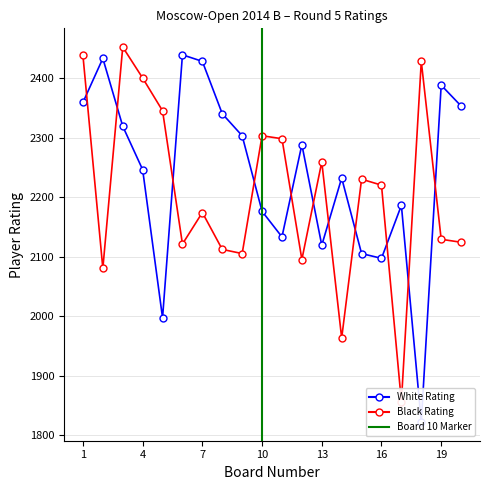

What is the value of the White Rating point at the 16th from the left?

2097